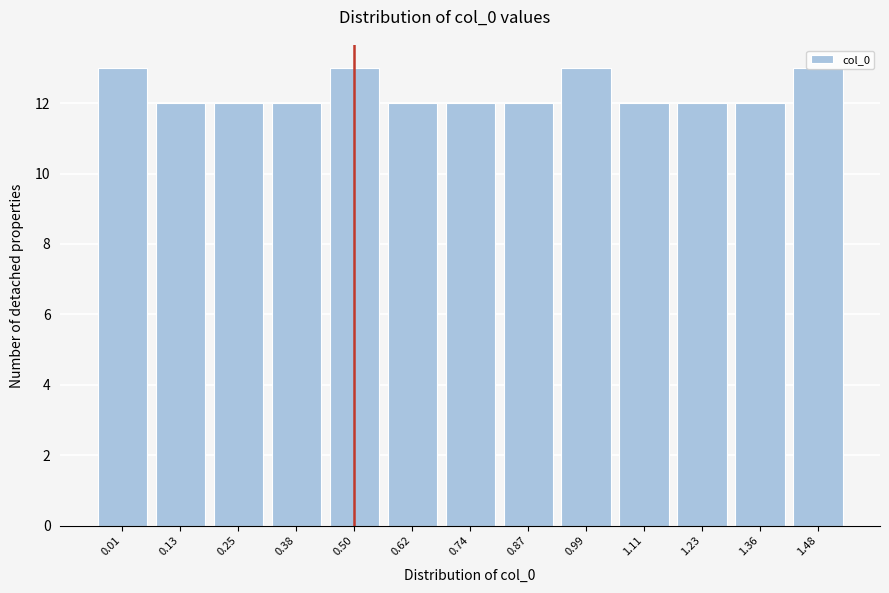

What is the ratio of the value at 0.38 to the value at 0.50?

0.9